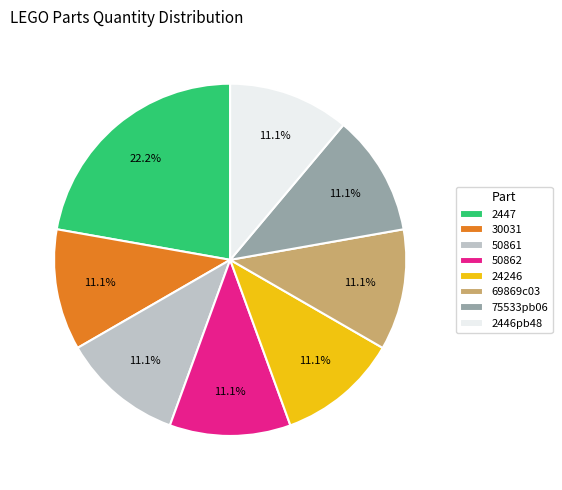

How many slices are in this pie chart?

8